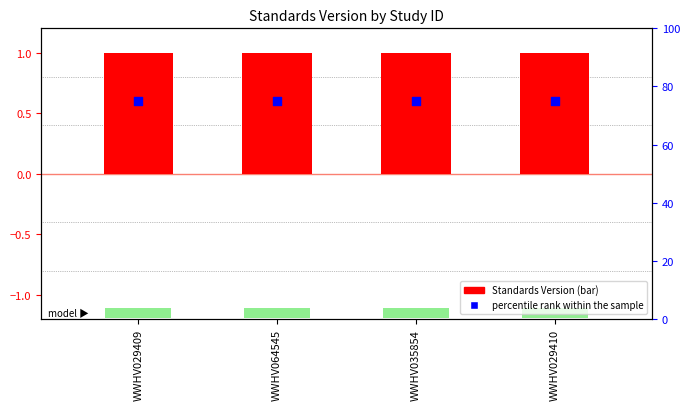

What is the total value across all series at WWHV029409?

76